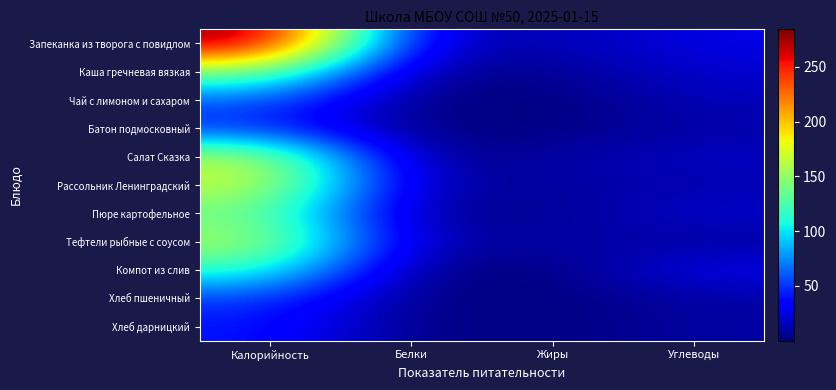

Reading left to right, transcribe all the data shown in this chart.

Запеканка из творога с повидлом: Калорийность=284.3	Белки=17.6	Жиры=12.1	Углеводы=26.8
Каша гречневая вязкая: Калорийность=146.0	Белки=4.6	Жиры=5.0	Углеводы=20.5
Чай с лимоном и сахаром: Калорийность=62.0	Белки=0.1	Жиры=0.0	Углеводы=15.2
Батон подмосковный: Калорийность=46.0	Белки=1.5	Жиры=0.5	Углеводы=10.1
Салат Сказка: Калорийность=164.5	Белки=0.6	Жиры=10.0	Углеводы=17.4
Рассольник Ленинградский: Калорийность=170.2	Белки=9.8	Жиры=8.3	Углеводы=11.7
Пюре картофельное: Калорийность=137.2	Белки=3.1	Жиры=4.8	Углеводы=20.4
Тефтели рыбные с соусом: Калорийность=160.8	Белки=9.4	Жиры=10.7	Углеводы=7.6
Компот из слив: Калорийность=118.6	Белки=0.4	Жиры=0.2	Углеводы=28.6
Хлеб пшеничный: Калорийность=52.2	Белки=1.5	Жиры=0.2	Углеводы=9.4
Хлеб дарницкий: Калорийность=41.2	Белки=1.3	Жиры=0.2	Углеводы=9.5